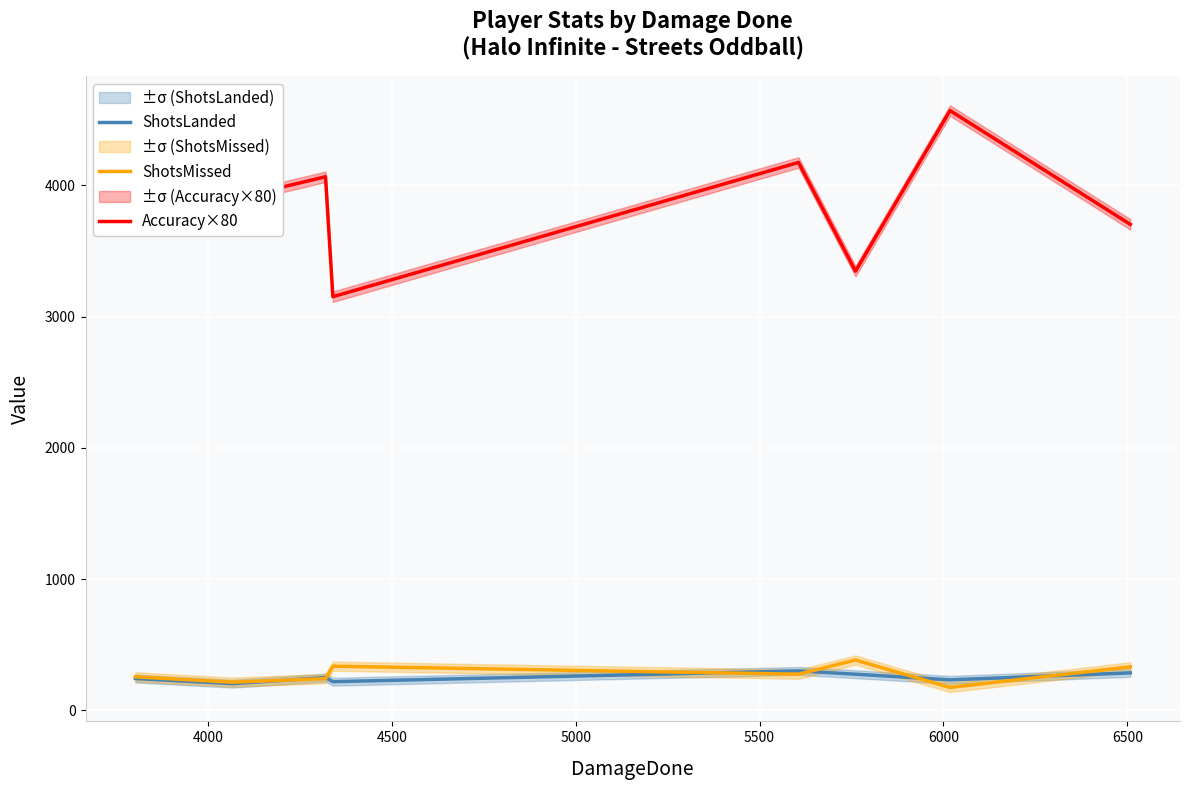

True or false: ShotsMissed and Accuracy×80 intersect in this chart.

False